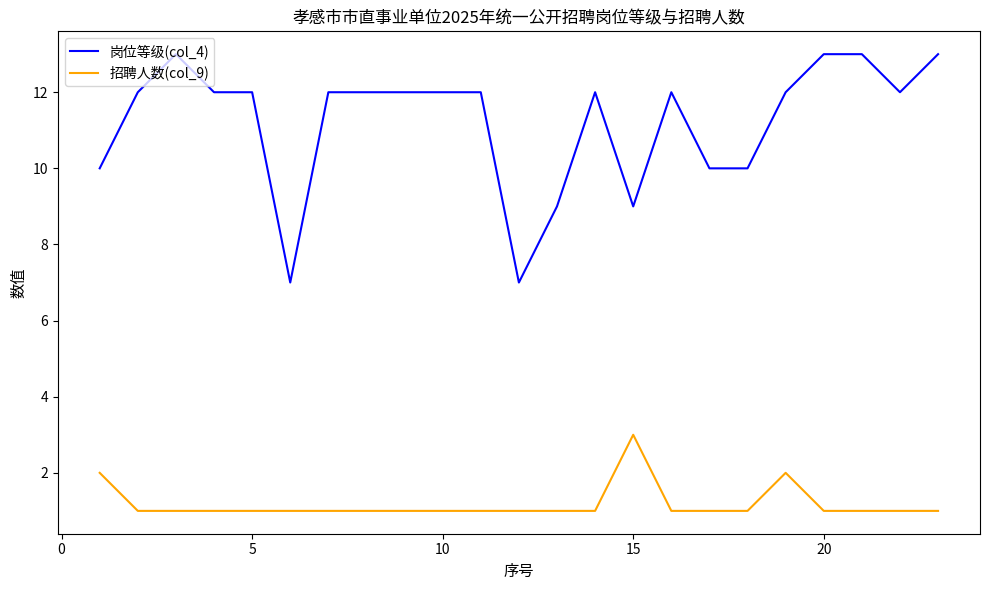

What is the lowest value of the 岗位等级(col_4) series?

7